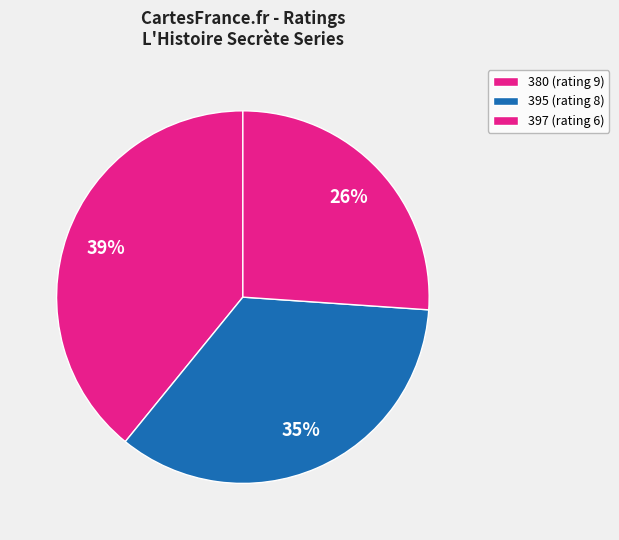

How many segments does this pie chart have?

3